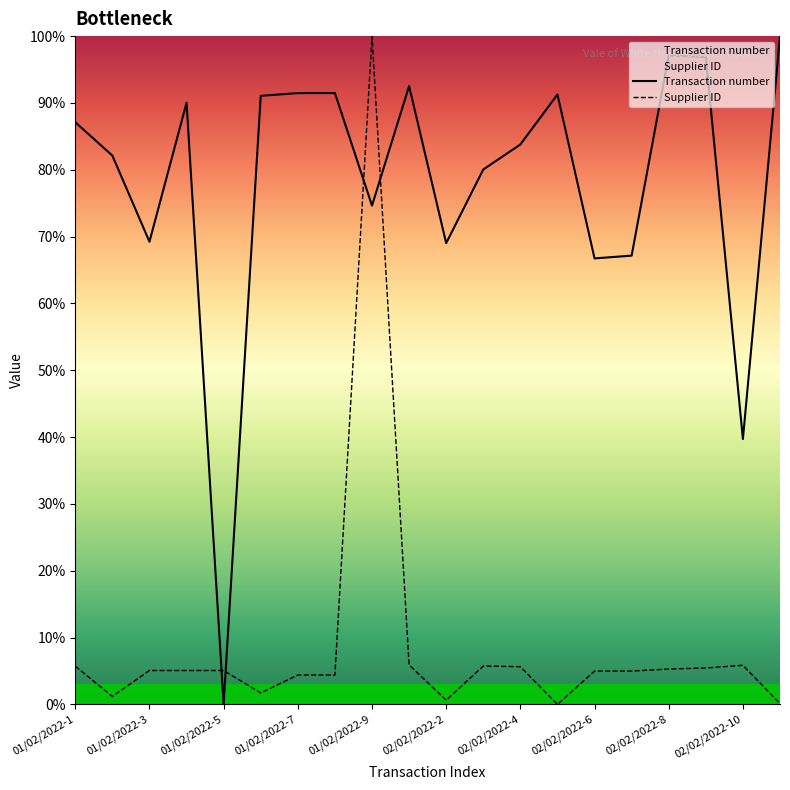

How many interior local peaks does the Supplier ID series have?

3